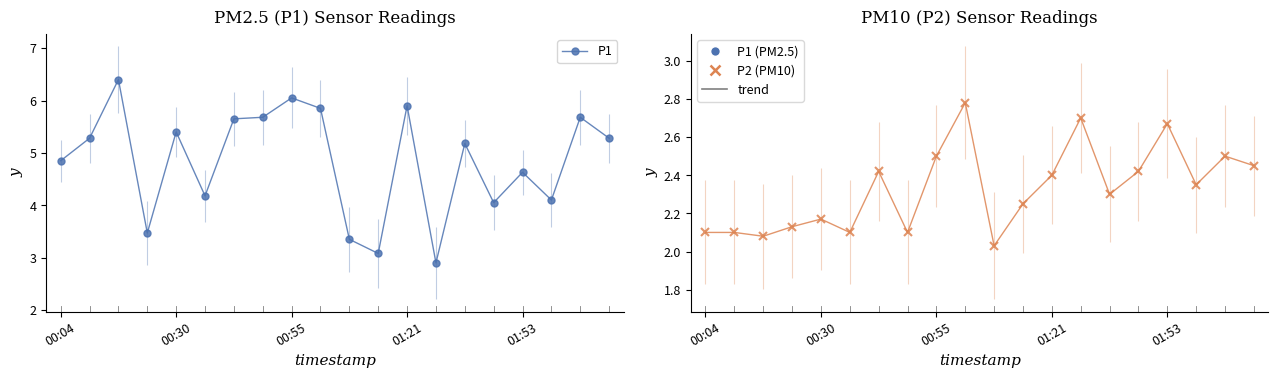

Is it true that P2 equals 1.1 at 13?

False